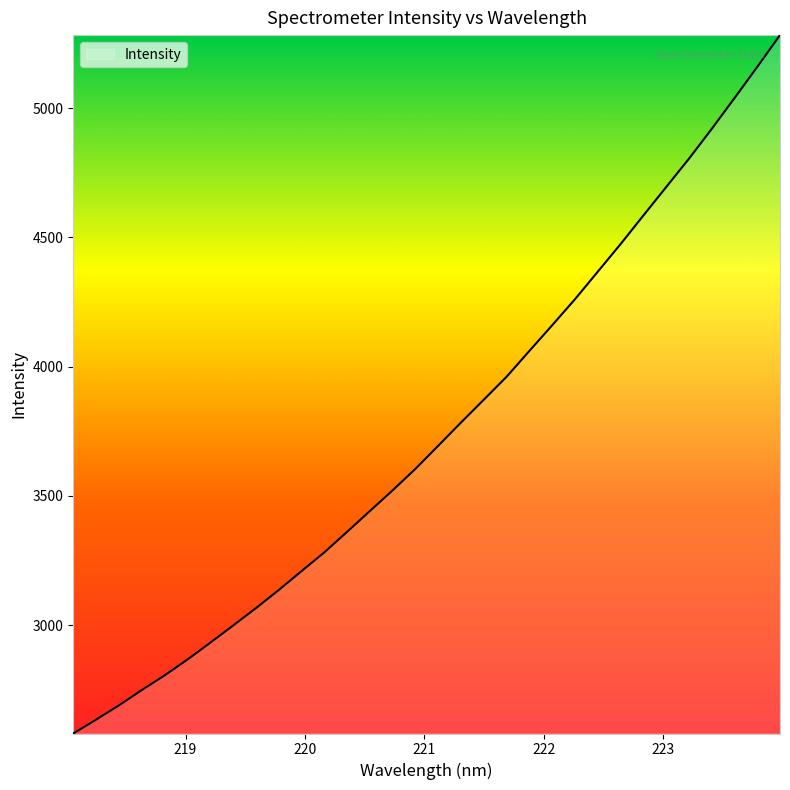

What is the difference between the maximum and minimum values?

2702.2